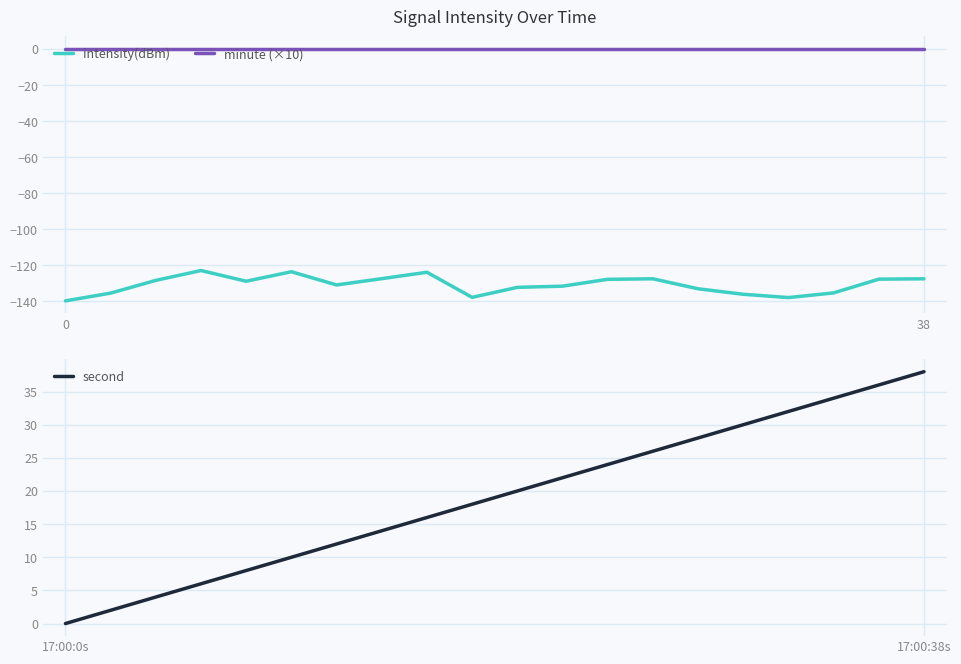

True or false: minute (×10) has more than 2 interior local peaks.

False